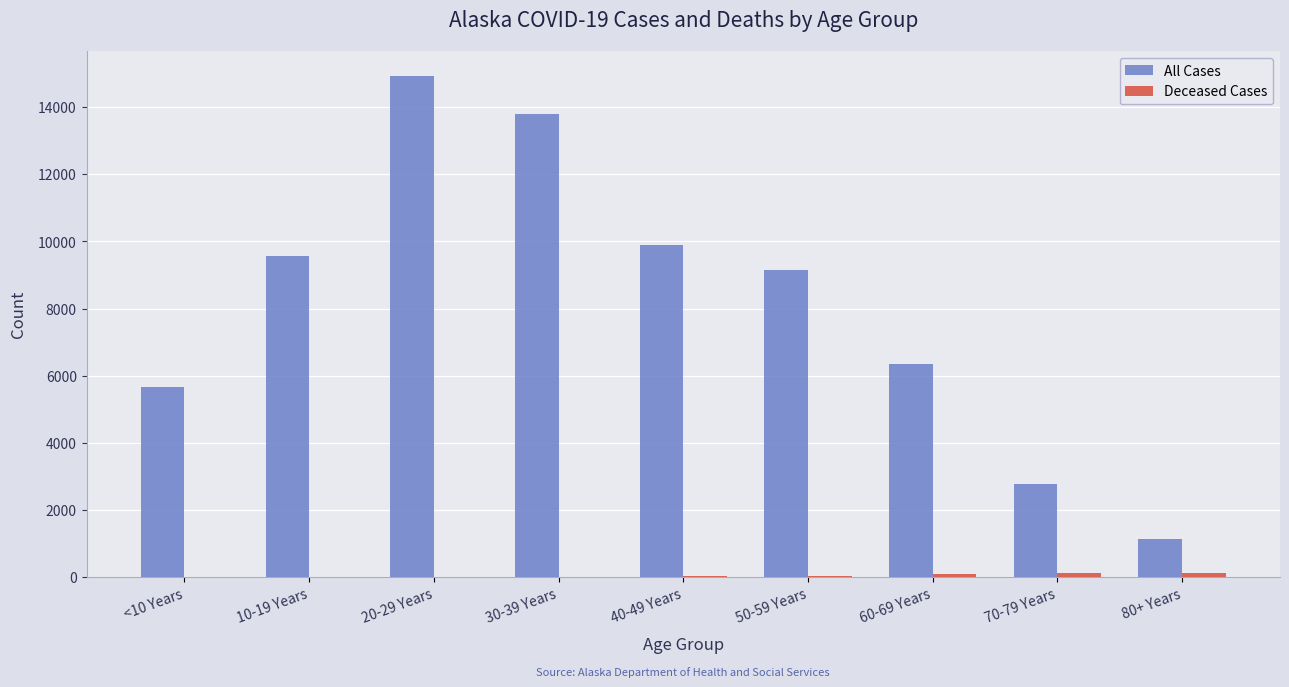

Which label corresponds to the largest value in the chart?

20-29 Years